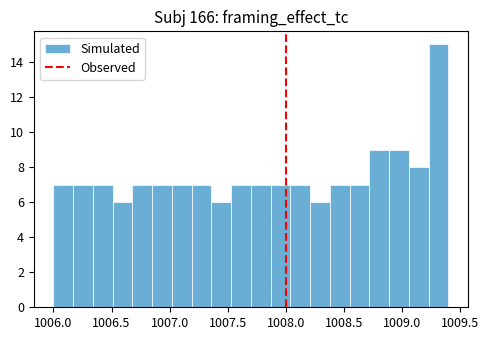

Read against the x-axis, roughly where is the centre of the tallest bar?

1009.30